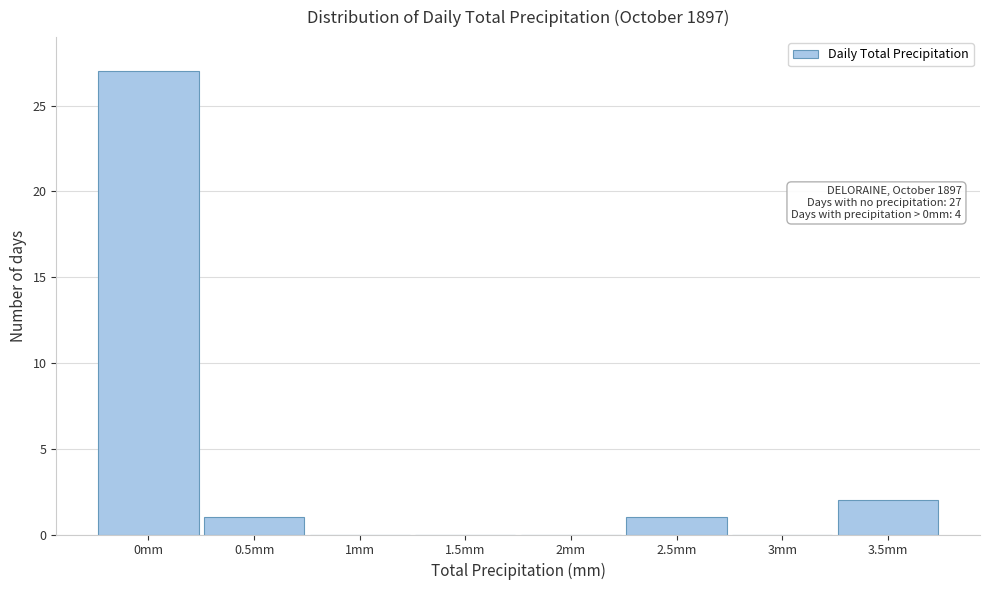

Reading left to right, transcribe all the data shown in this chart.

0mm=27	0.5mm=1	1mm=0	1.5mm=0	2mm=0	2.5mm=1	3mm=0	3.5mm=2